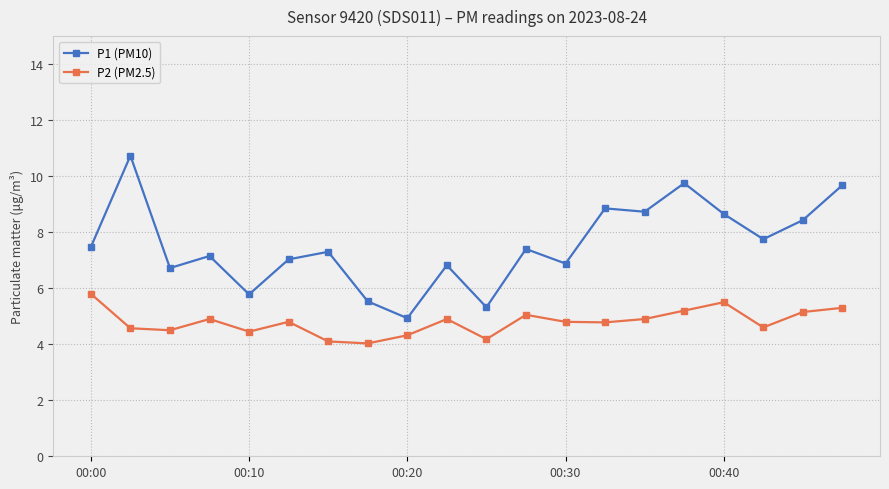

True or false: P1 (PM10) has more than 2 interior local peaks.

True